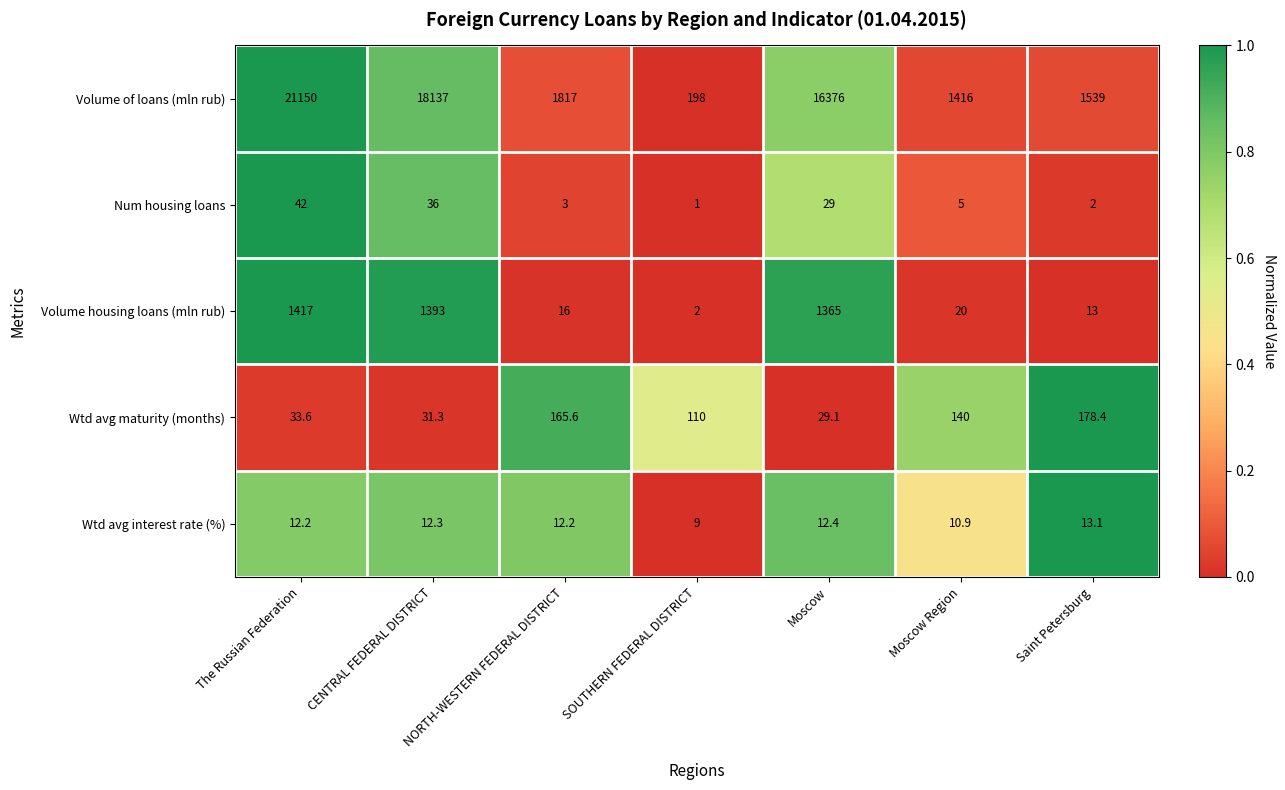

Is it true that Wtd avg maturity (months) equals 318.9 at Saint Petersburg?

False